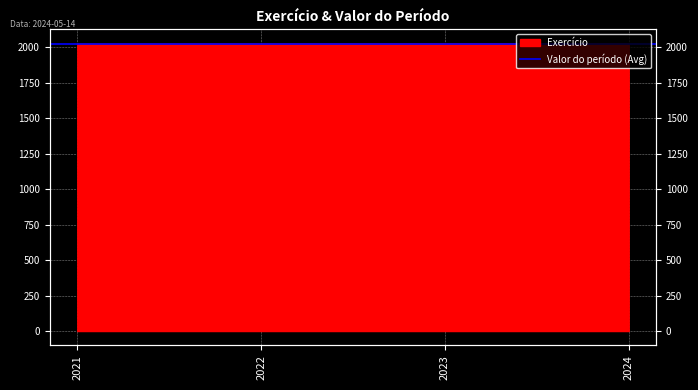

Rank the categories by value from highest to lowest.

2024, 2023, 2022, 2021